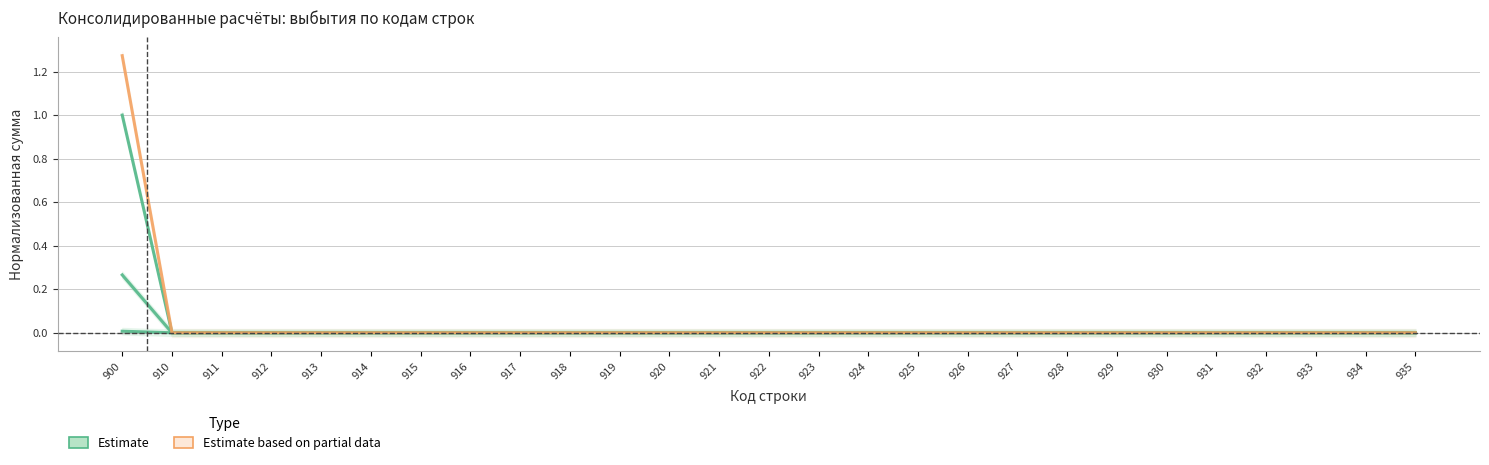

Reading right to left, extract all data points from this chart.

бюджет субъекта РФ: 935=0.0	934=0.0	933=0.0	932=0.0	931=0.0	930=0.0	929=0.0	928=0.0	927=0.0	926=0.0	925=0.0	924=0.0	923=0.0	922=0.0	921=0.0	920=0.0	919=0.0	918=0.0	917=0.0	916=0.0	915=0.0	914=0.0	913=0.0	912=0.0	911=0.0	910=0.0	900=0.0
бюджеты городских округов: 935=0.0	934=0.0	933=0.0	932=0.0	931=0.0	930=0.0	929=0.0	928=0.0	927=0.0	926=0.0	925=0.0	924=0.0	923=0.0	922=0.0	921=0.0	920=0.0	919=0.0	918=0.0	917=0.0	916=0.0	915=0.0	914=0.0	913=0.0	912=0.0	911=0.0	910=0.0	900=0.0
бюджеты муниципальных районов: 935=0.0	934=0.0	933=0.0	932=0.0	931=0.0	930=0.0	929=0.0	928=0.0	927=0.0	926=0.0	925=0.0	924=0.0	923=0.0	922=0.0	921=0.0	920=0.0	919=0.0	918=0.0	917=0.0	916=0.0	915=0.0	914=0.0	913=0.0	912=0.0	911=0.0	910=0.0	900=0.3
бюджеты городских поселений: 935=0.0	934=0.0	933=0.0	932=0.0	931=0.0	930=0.0	929=0.0	928=0.0	927=0.0	926=0.0	925=0.0	924=0.0	923=0.0	922=0.0	921=0.0	920=0.0	919=0.0	918=0.0	917=0.0	916=0.0	915=0.0	914=0.0	913=0.0	912=0.0	911=0.0	910=0.0	900=0.0
бюджеты сельских поселений: 935=0.0	934=0.0	933=0.0	932=0.0	931=0.0	930=0.0	929=0.0	928=0.0	927=0.0	926=0.0	925=0.0	924=0.0	923=0.0	922=0.0	921=0.0	920=0.0	919=0.0	918=0.0	917=0.0	916=0.0	915=0.0	914=0.0	913=0.0	912=0.0	911=0.0	910=0.0	900=1.0
ИТОГО: 935=0.0	934=0.0	933=0.0	932=0.0	931=0.0	930=0.0	929=0.0	928=0.0	927=0.0	926=0.0	925=0.0	924=0.0	923=0.0	922=0.0	921=0.0	920=0.0	919=0.0	918=0.0	917=0.0	916=0.0	915=0.0	914=0.0	913=0.0	912=0.0	911=0.0	910=0.0	900=1.3